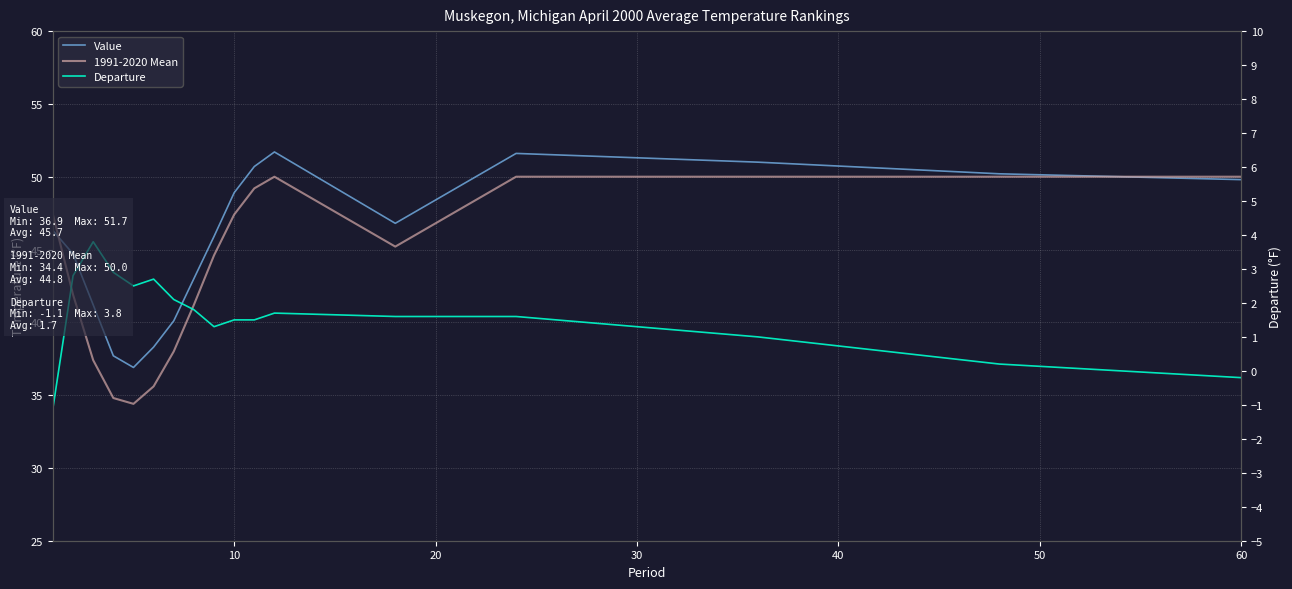

What is the maximum value shown in the chart?

51.7